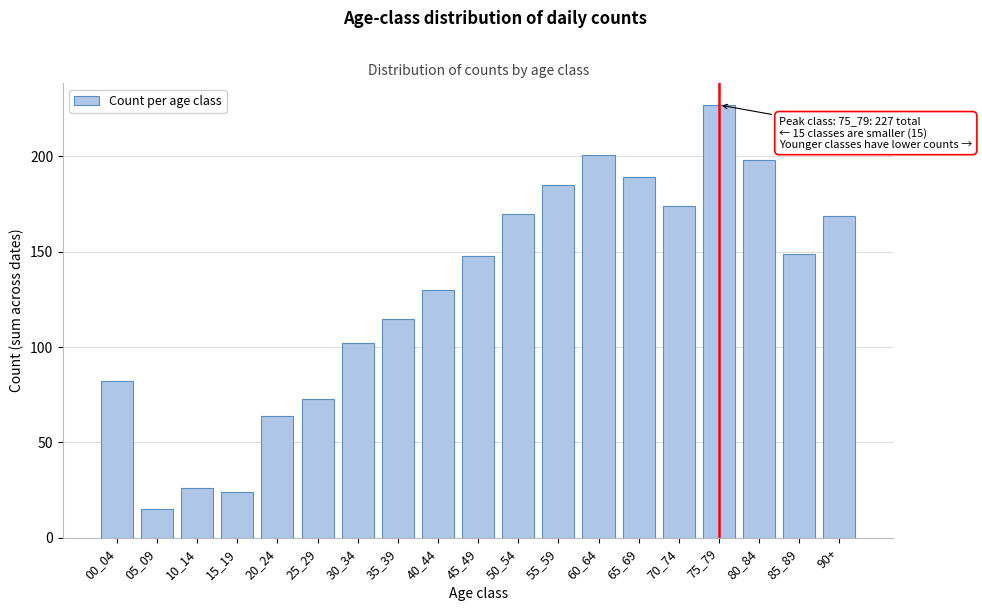

Reading left to right, extract all data points from this chart.

82	15	26	24	64	73	102	115	130	148	170	185	201	189	174	227	198	149	169